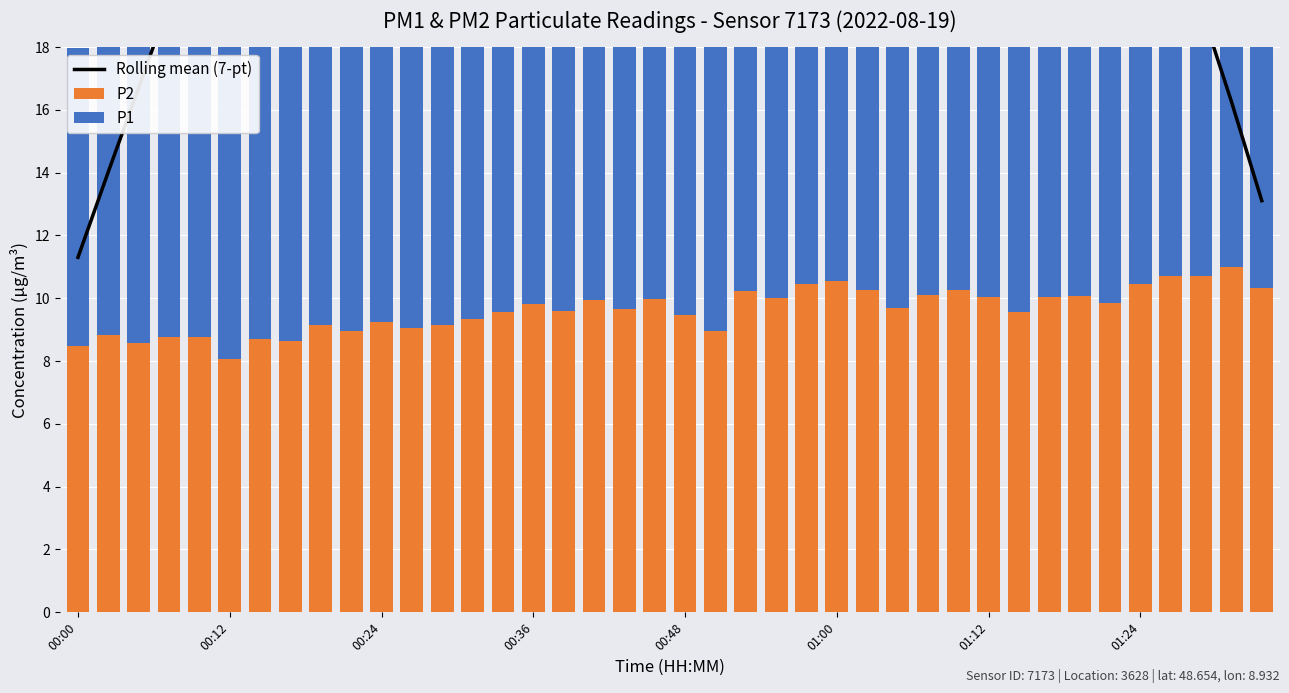

At which label does P1 first exceed 11?

00:12